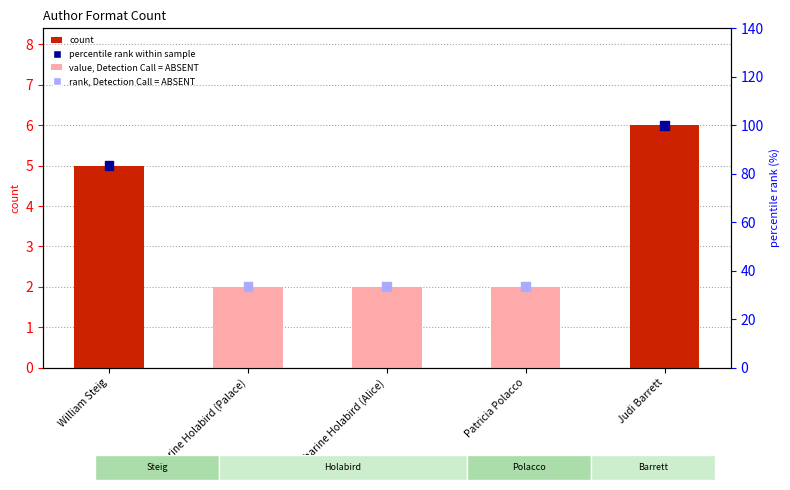

Which has a higher value, Patricia Polacco or Judi Barrett?

Judi Barrett